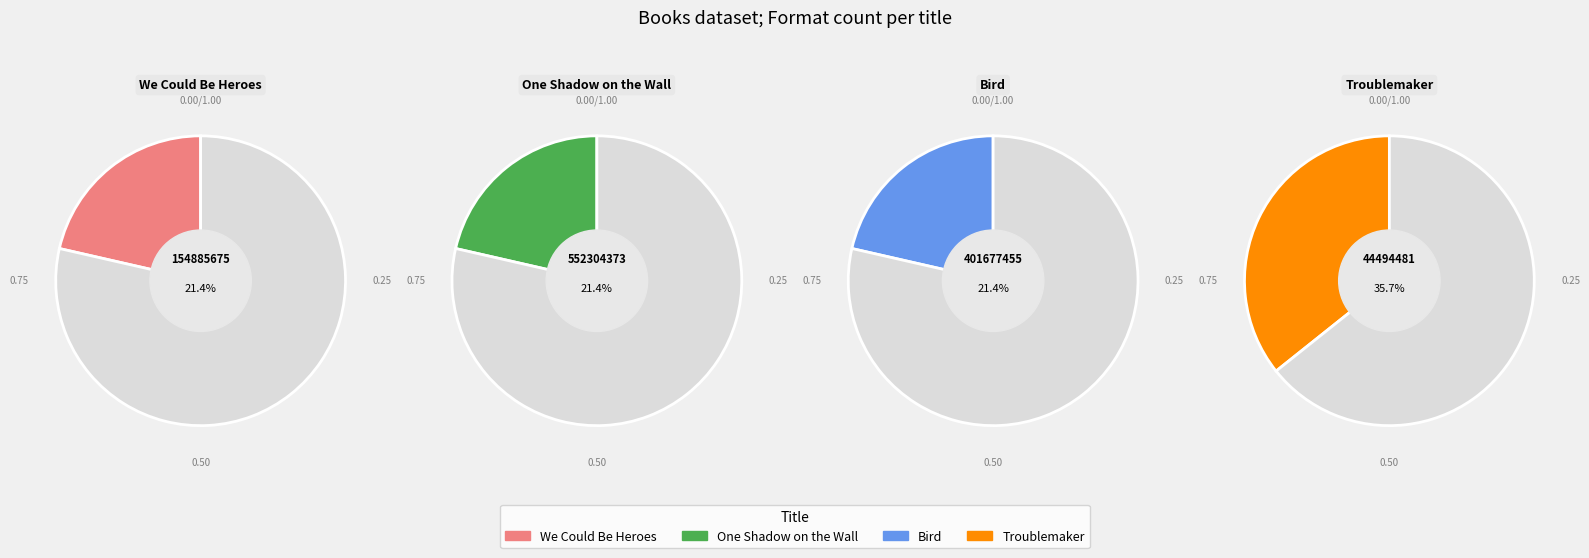

What percentage is NOT represented by One Shadow on the Wall?

78.6%